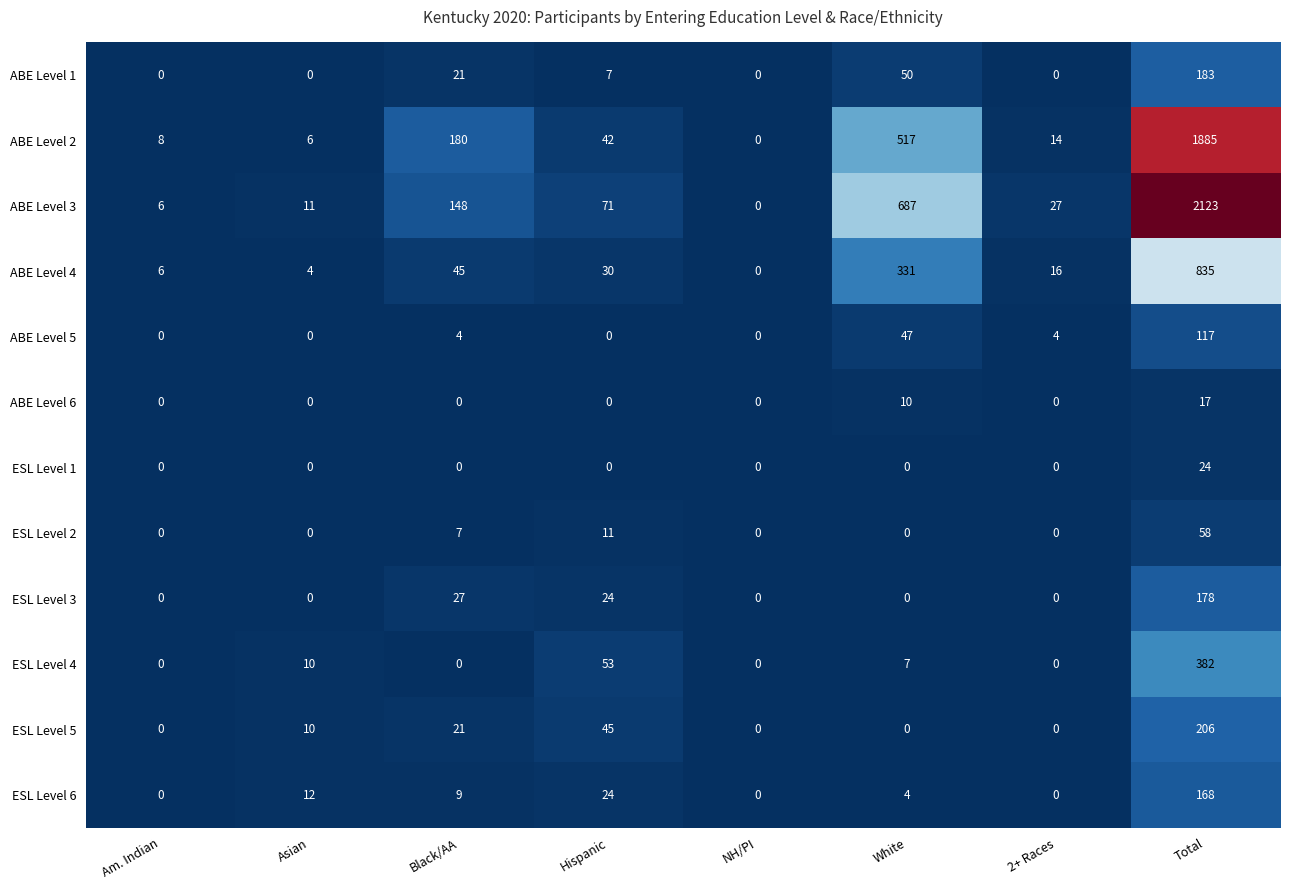

What is the total value across all series at Total?

6176